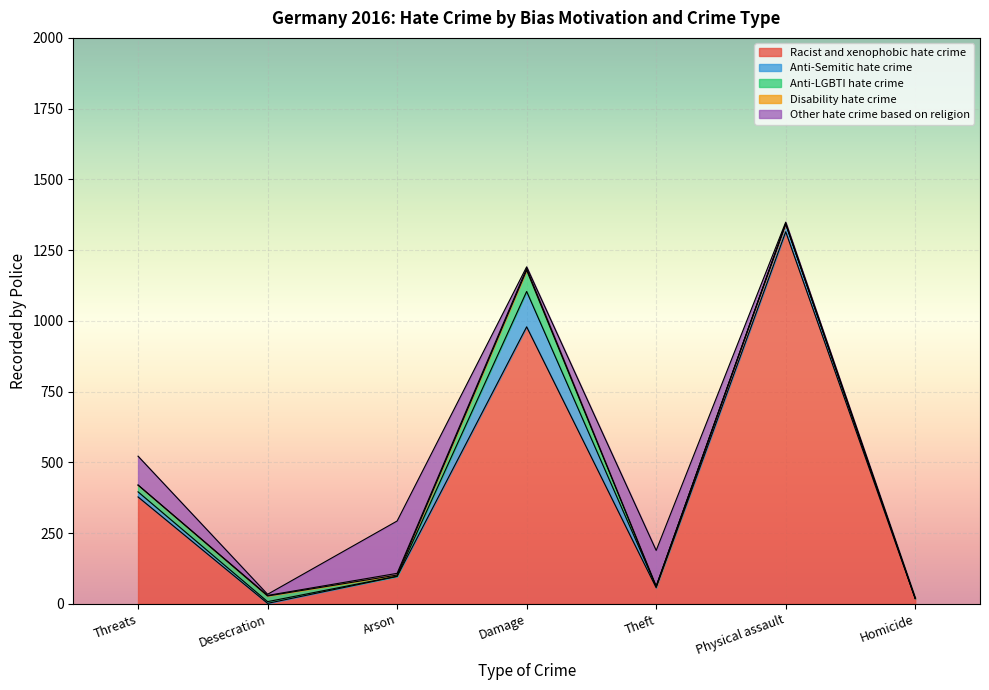

Which series ends up on top after the final intersection of Other hate crime based on religion and Anti-Semitic hate crime?

Anti-Semitic hate crime